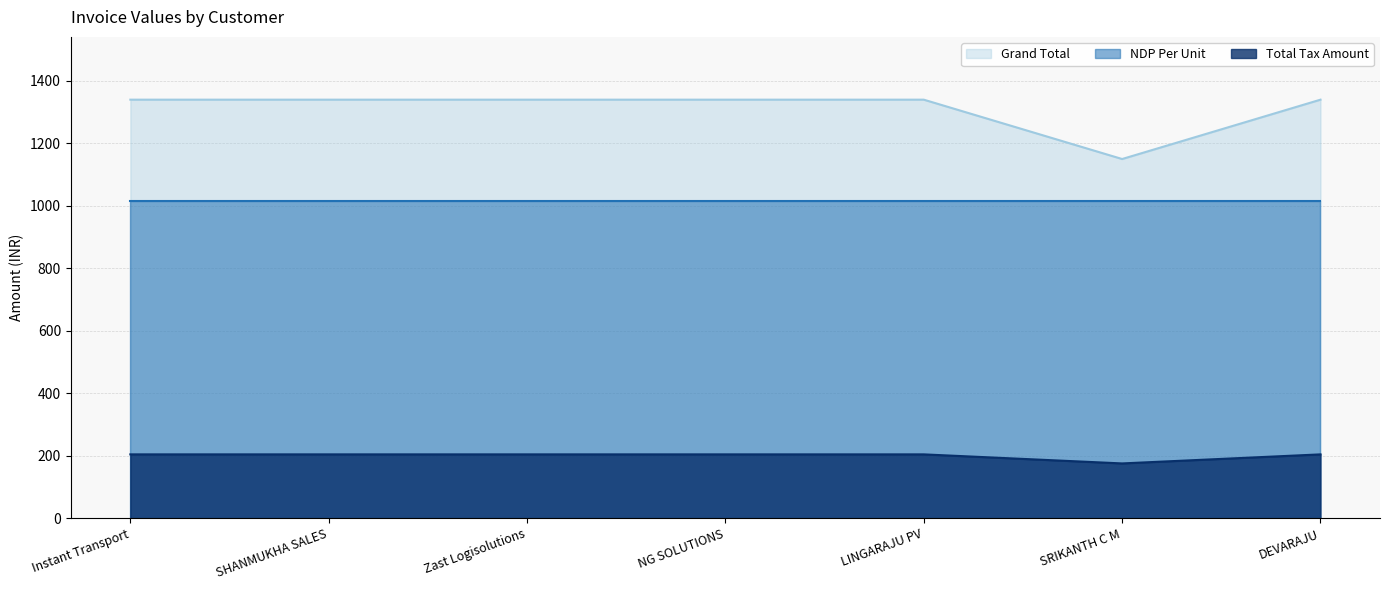

Count the number of data series in this chart.

3